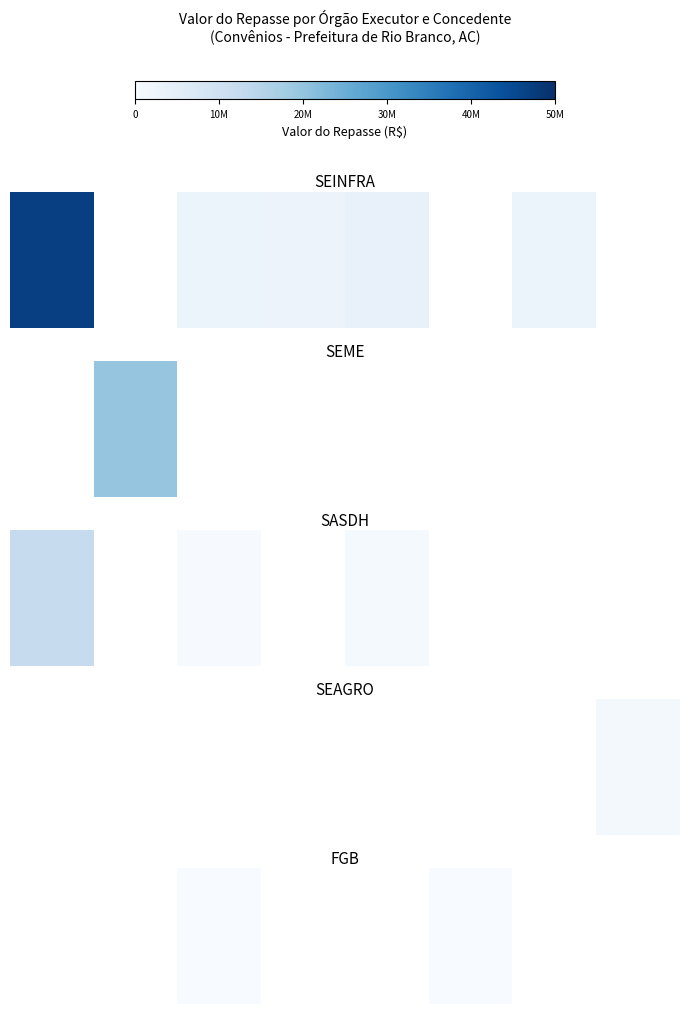

The value at 50M is 90039.4. True or false?

True